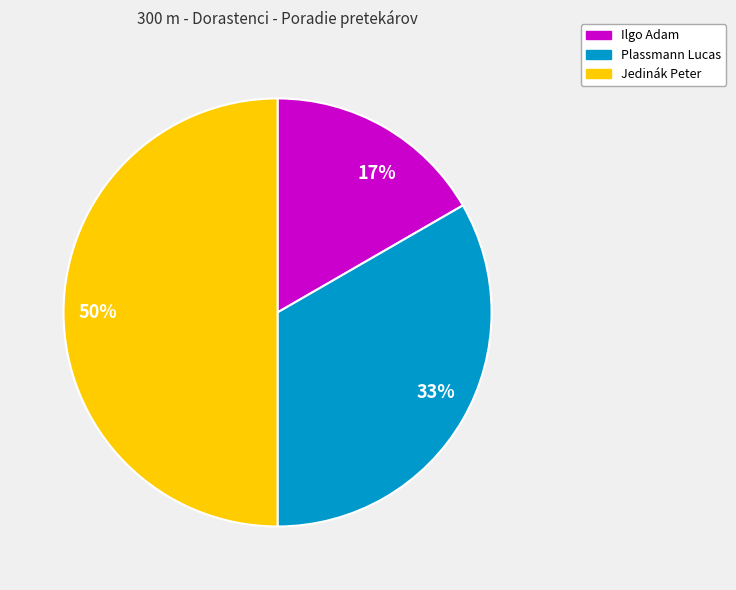

Between 50% and 33%, which is larger?

50%